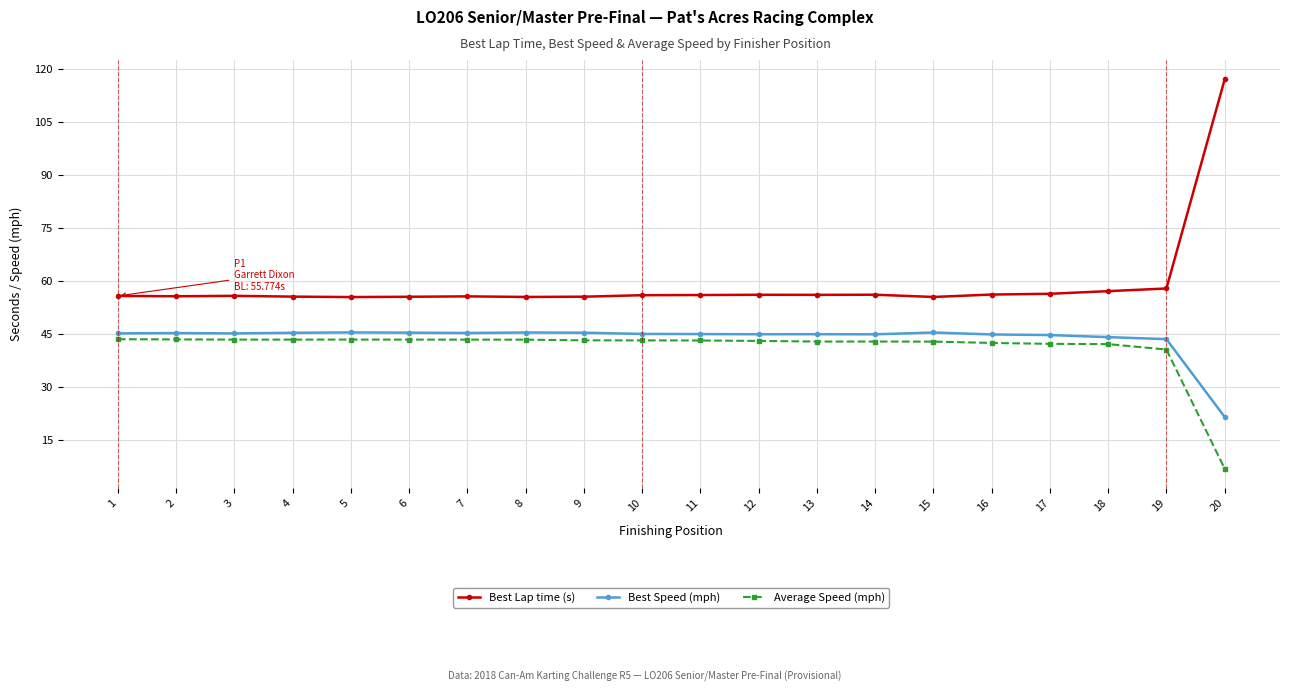

Rank the series by their maximum value, from highest to lowest.

Best Lap time (s), Best Speed (mph), Average Speed (mph)